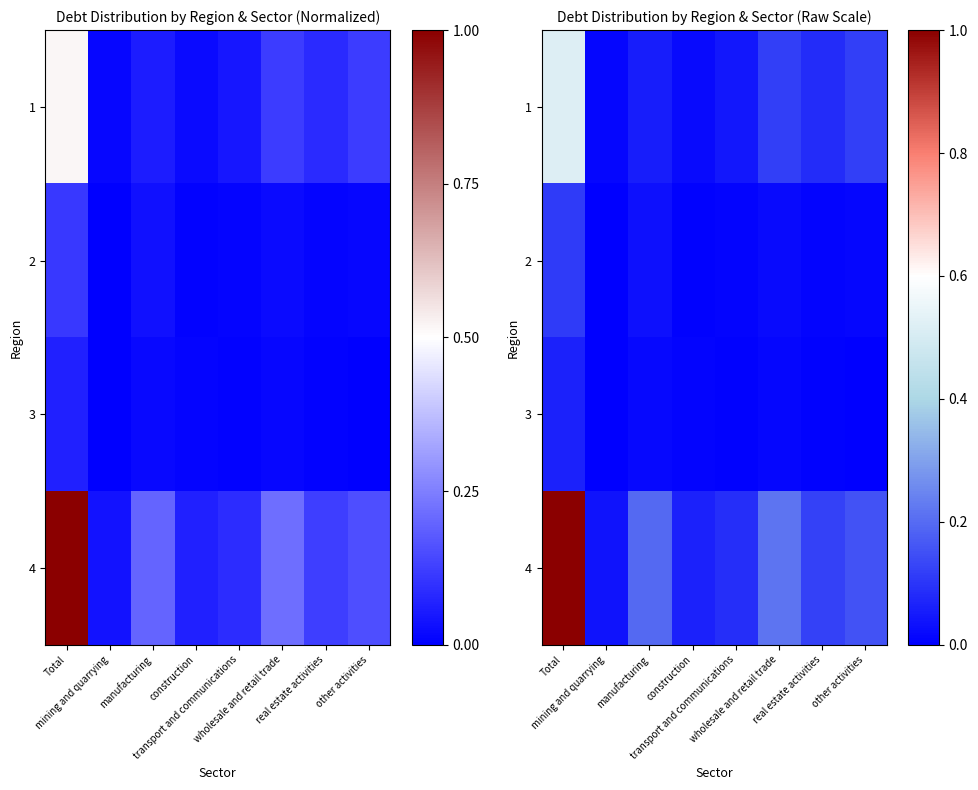

What is the difference between the second highest and second lowest values in the 1 series?

0.1